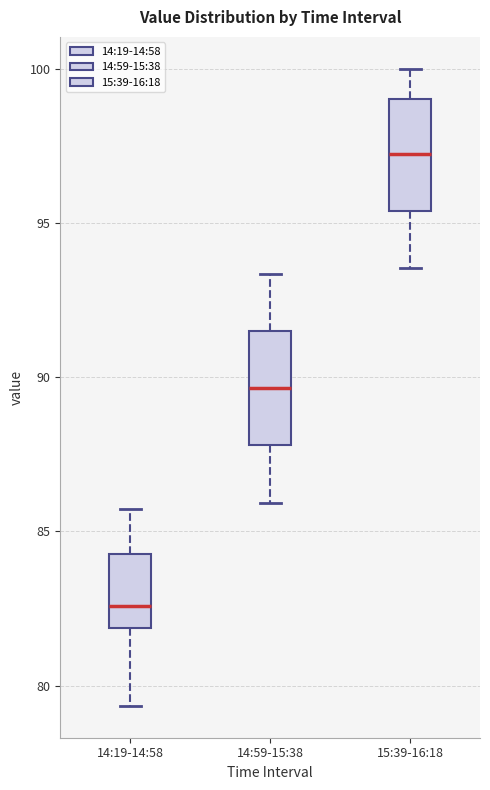

Reading left to right, read every box against the y-axis: the position of its median line, the range the box covers, and the ends of its whiskers. The values are not printed on the chart, so give them approximately, as read against the axis.

14:19-14:58: median 82.5, box 82.0 to 84.5, whiskers 79.5 to 85.5
14:59-15:38: median 89.5, box 88.0 to 91.5, whiskers 86.0 to 93.5
15:39-16:18: median 97.0, box 95.5 to 99.0, whiskers 93.5 to 100.0